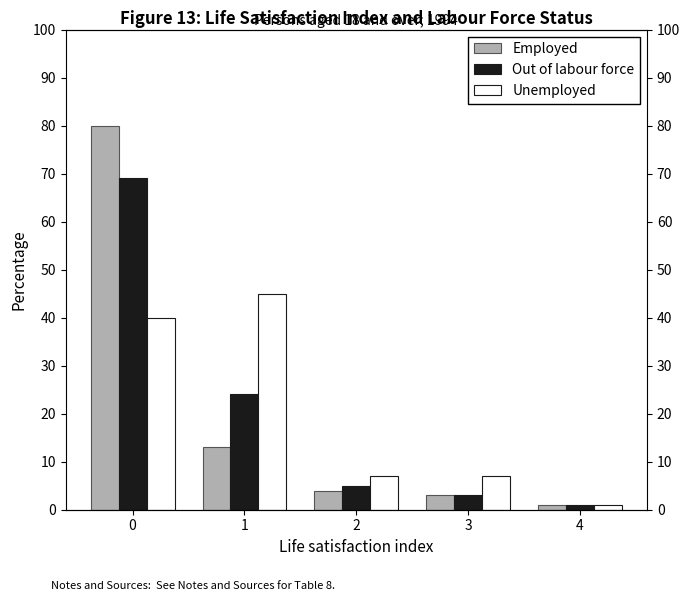

Reading left to right, list all the values displayed in this chart.

Employed: 0=80	1=13	2=4	3=3	4=1
Out of labour force: 0=69	1=24	2=5	3=3	4=1
Unemployed: 0=40	1=45	2=7	3=7	4=1